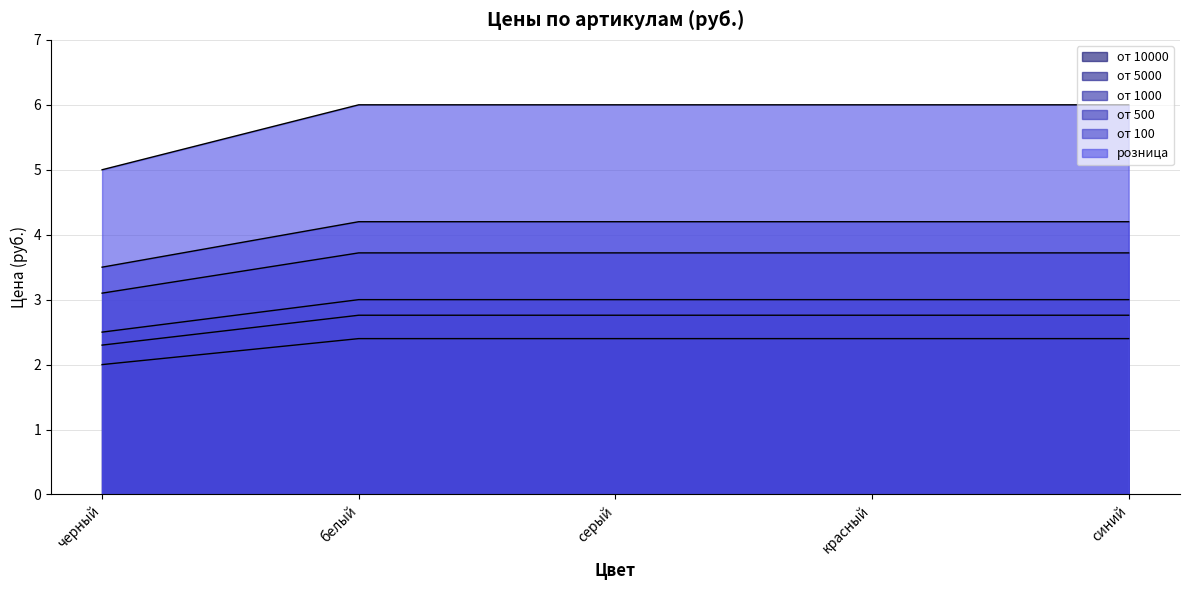

The розница series shows 6.9 at красный. True or false?

False